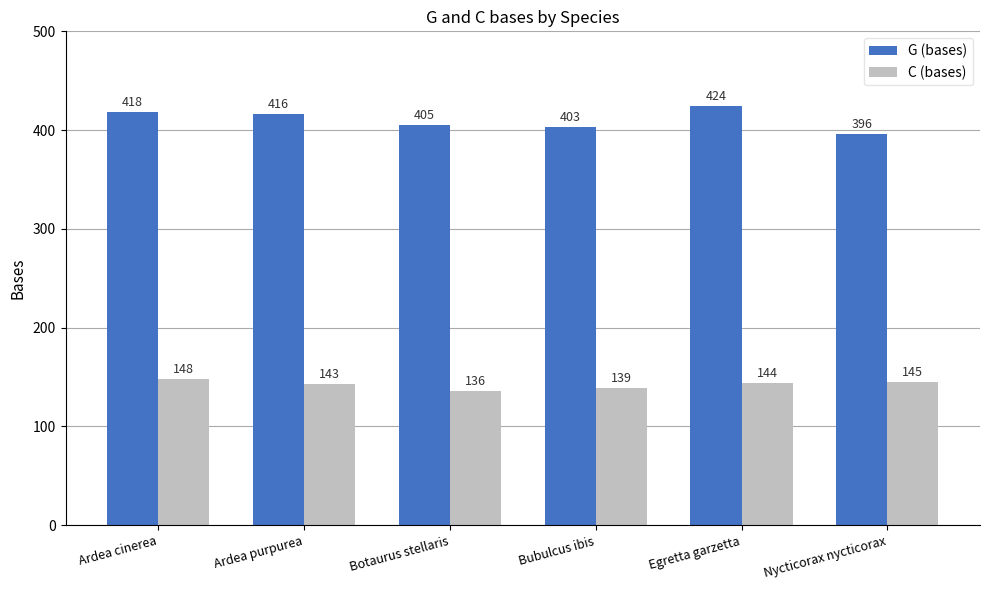

Rank the series at Nycticorax nycticorax from highest to lowest value.

G (bases), C (bases)